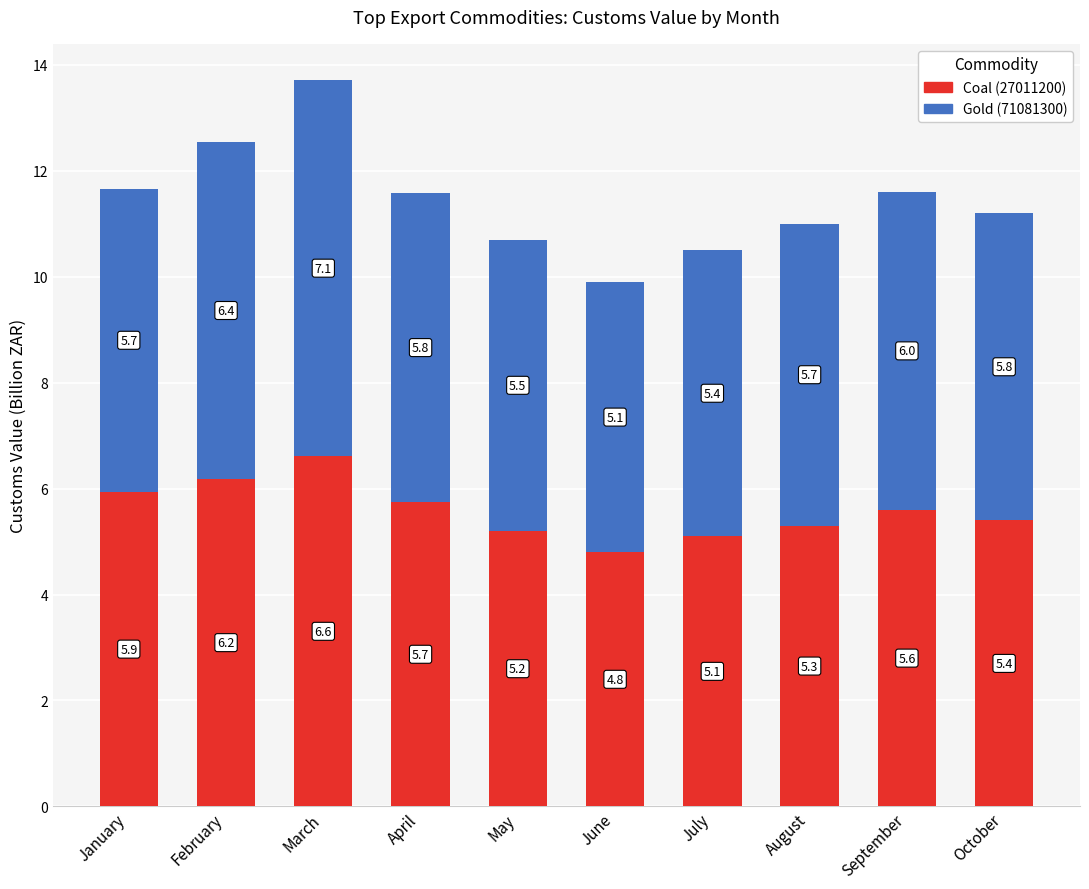

Rank the categories by Coal (27011200) value from highest to lowest.

March, February, January, April, September, October, August, May, July, June